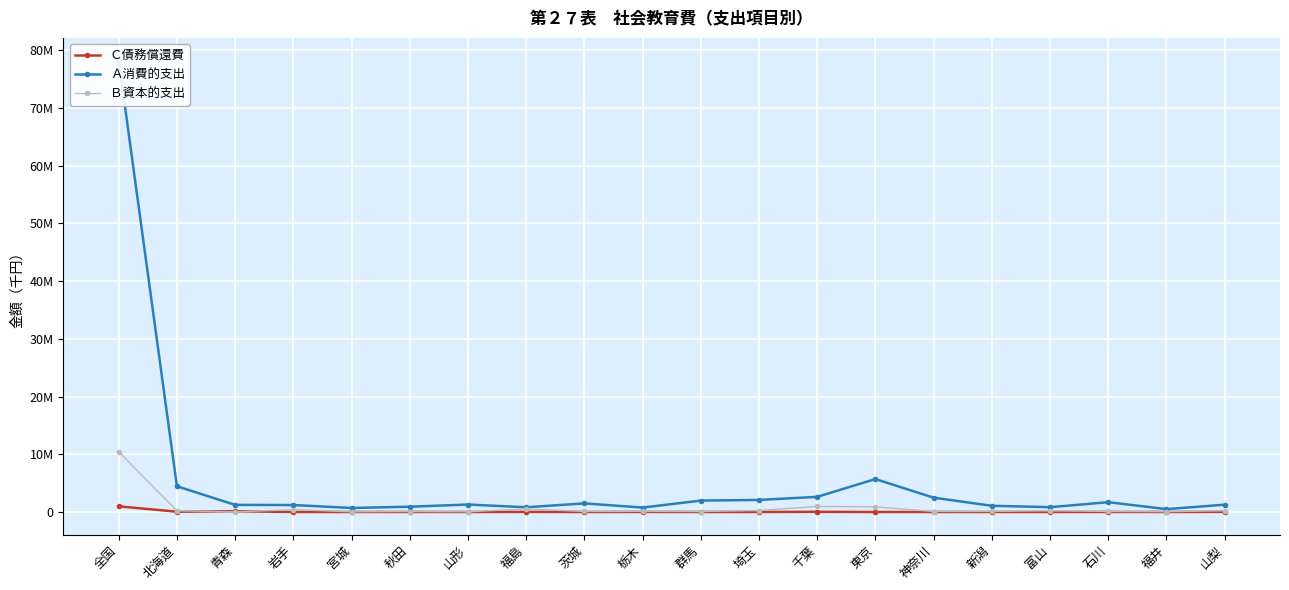

The value of Ｂ資本的支出 at 岩手 is 403524. True or false?

True